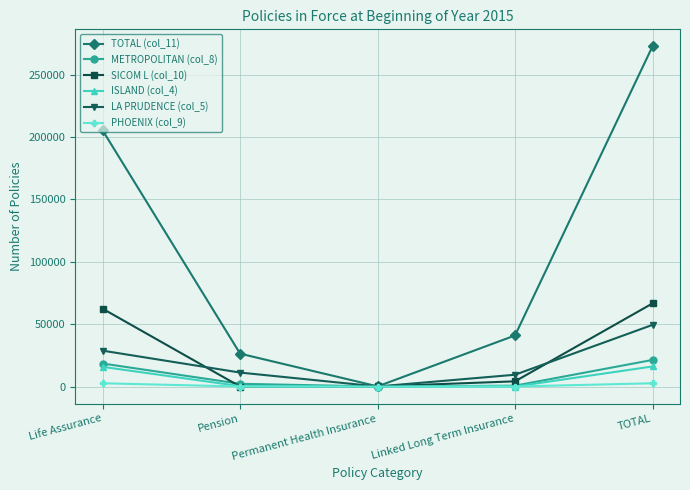

What is the greatest value displayed?

272734